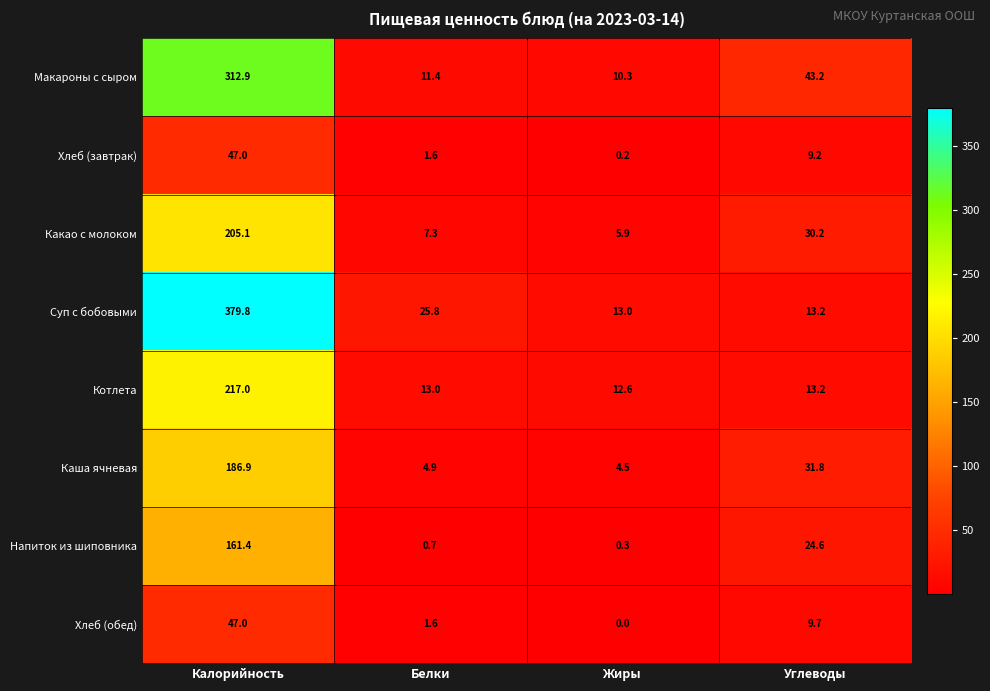

How many values in the Хлеб (завтрак) series are below 9?

2